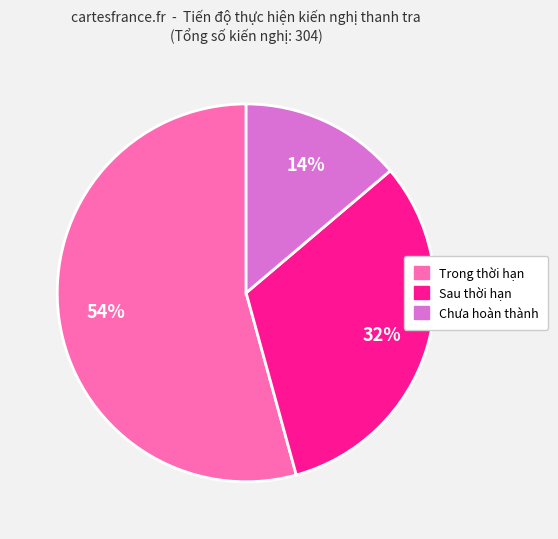

To the nearest percent, what is the average slice percentage?

33%